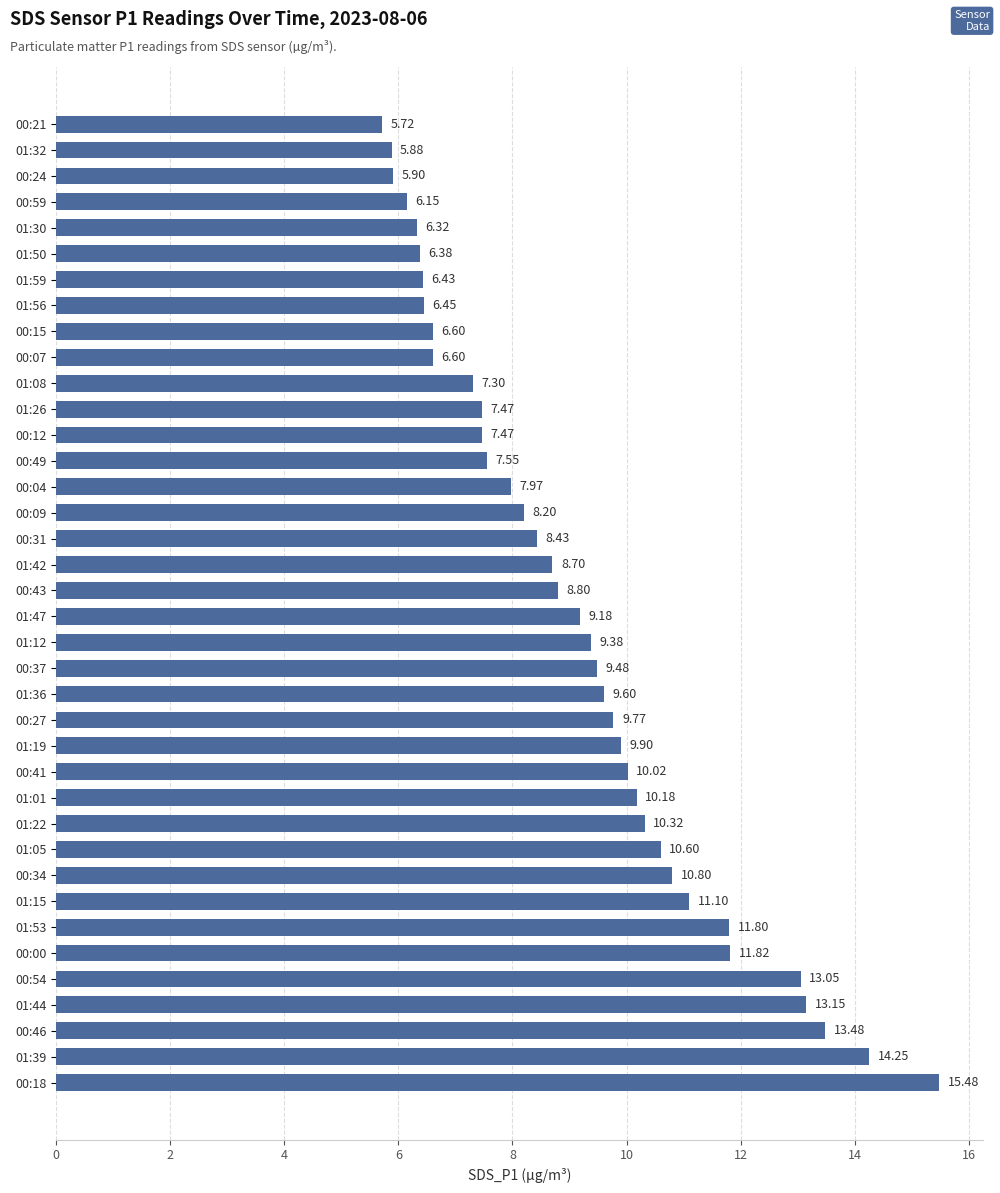

What is the difference between the maximum and minimum values?

9.8